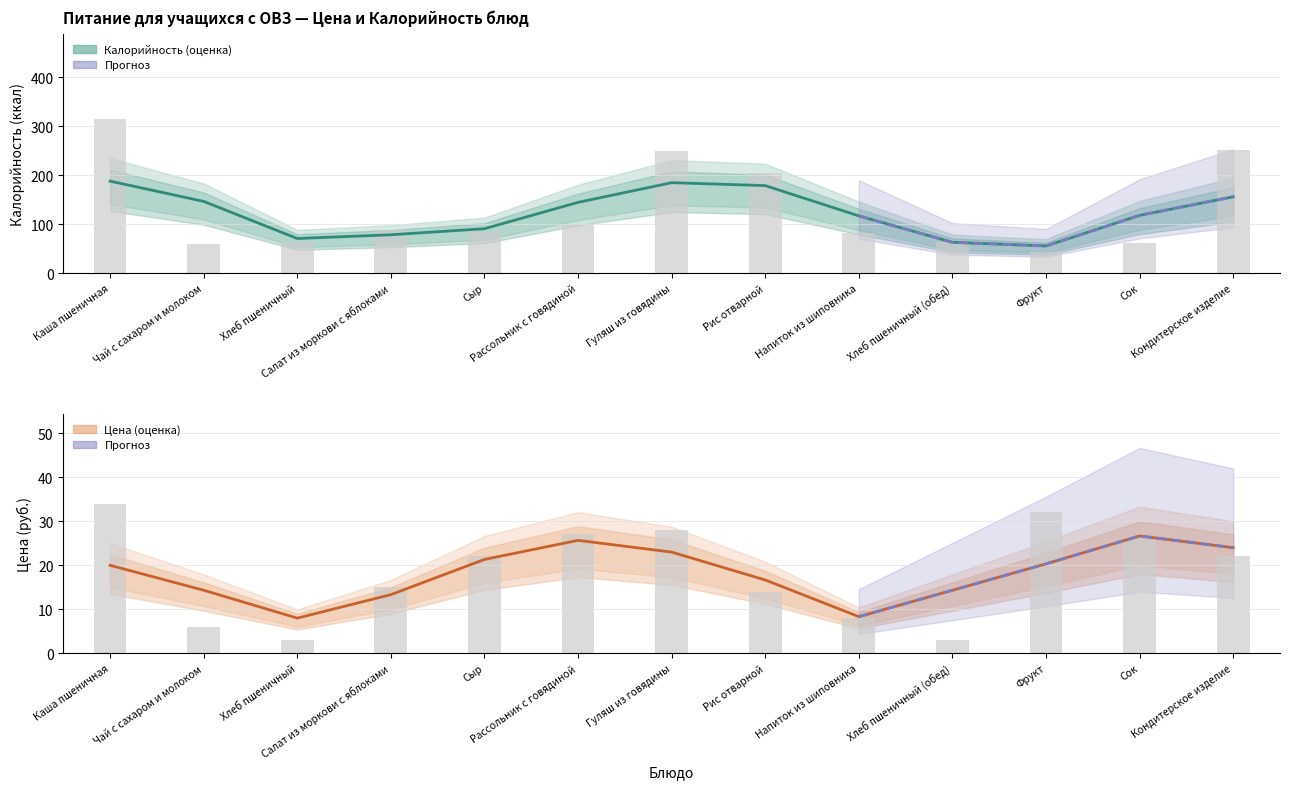

How many values in the Калорийность (оценка) series exceed 117?

7